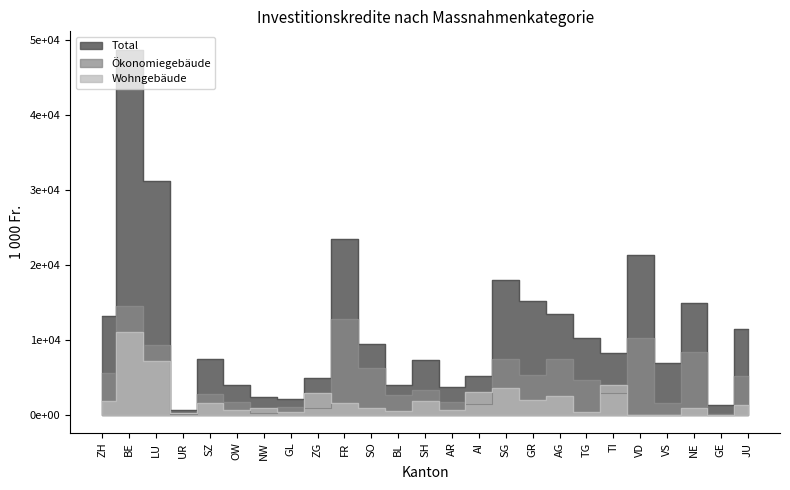

How many data points does each series have?

25